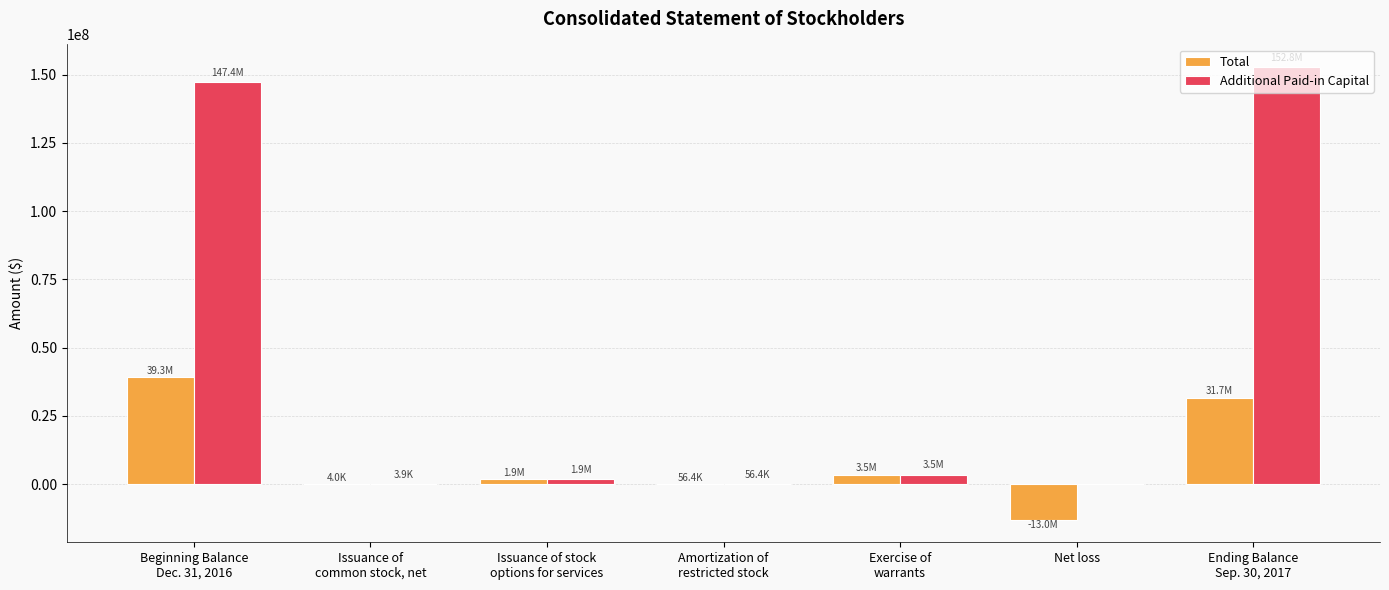

What is the maximum value shown in the chart?

152816719